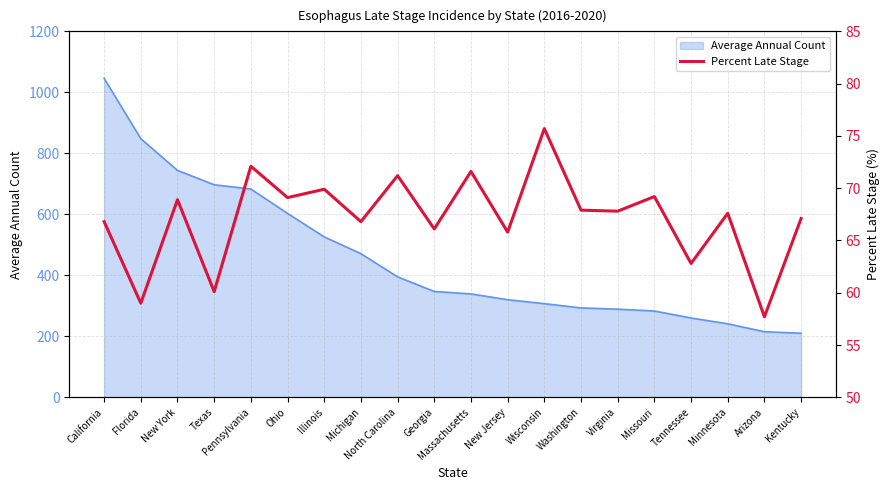

Which label corresponds to the largest value in the chart?

Wisconsin